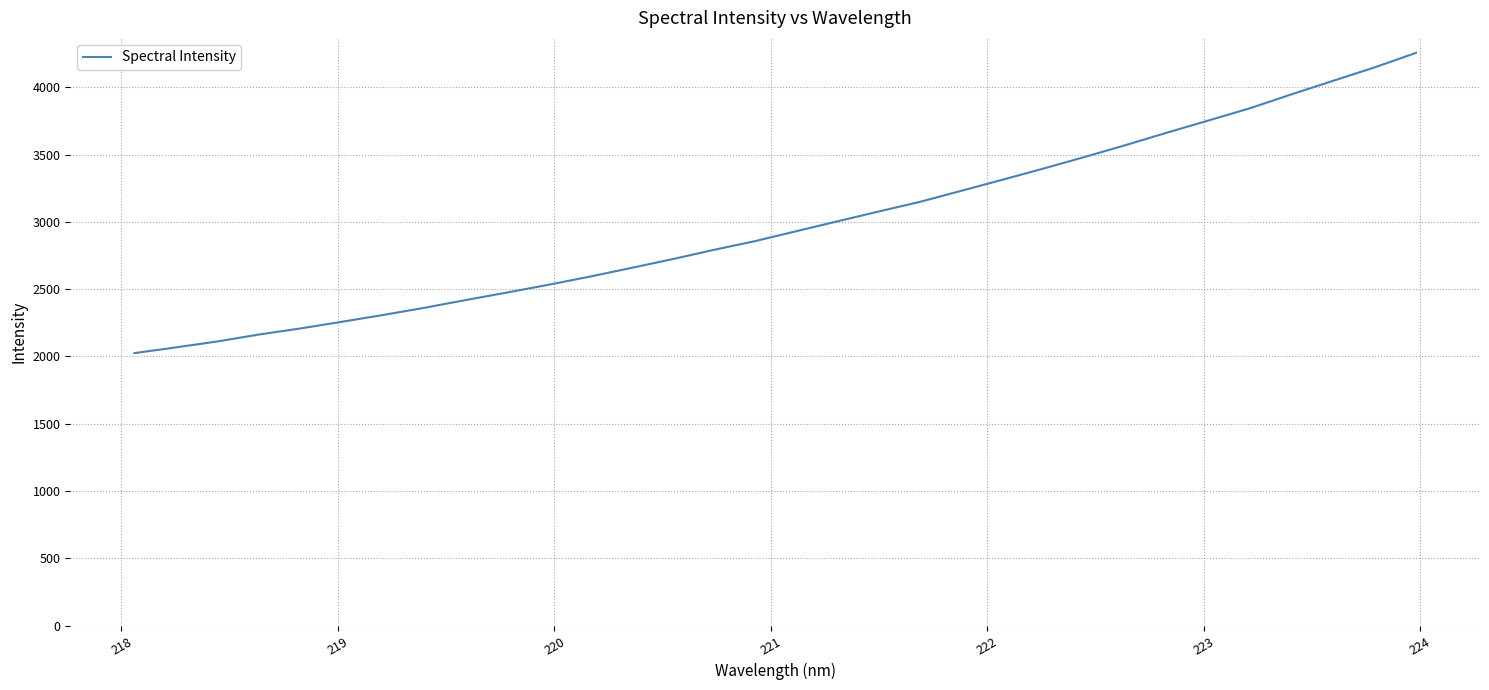

How many lines are shown in the chart?

1